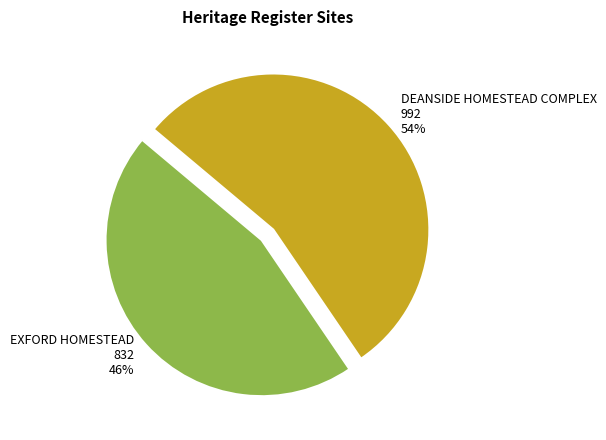

How many segments does this pie chart have?

2